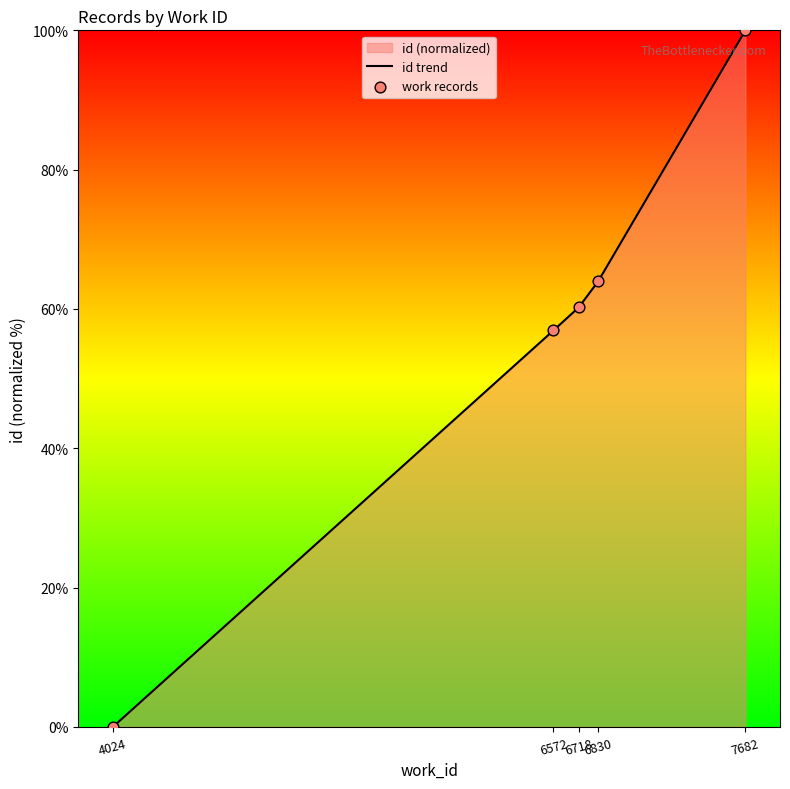

Which series reaches the minimum Y coordinate?

id trend